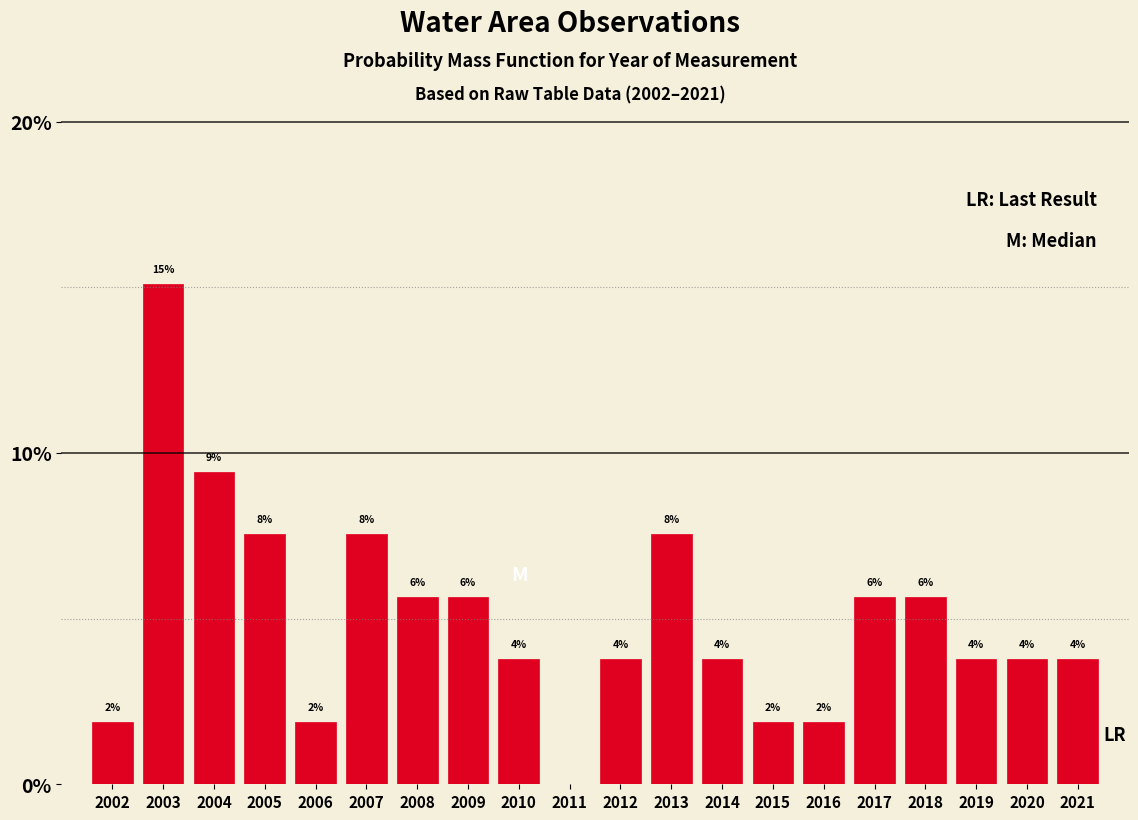

Are the bars horizontal?

No